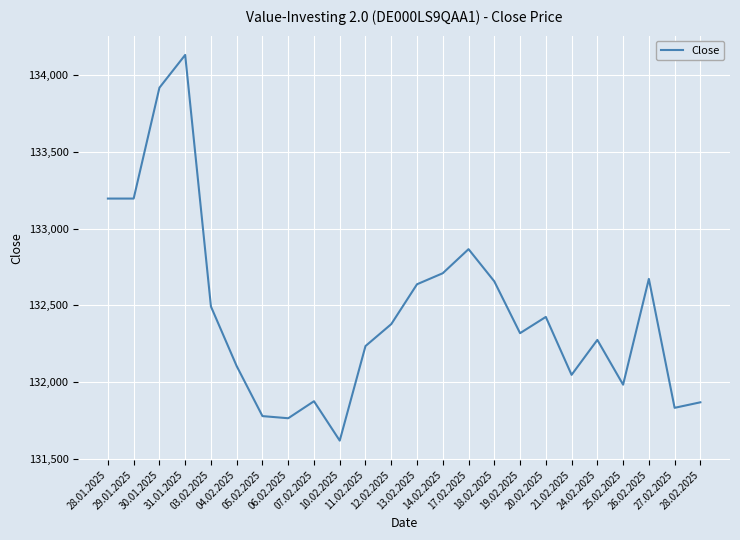

Where is the first local maximum?

31.01.2025